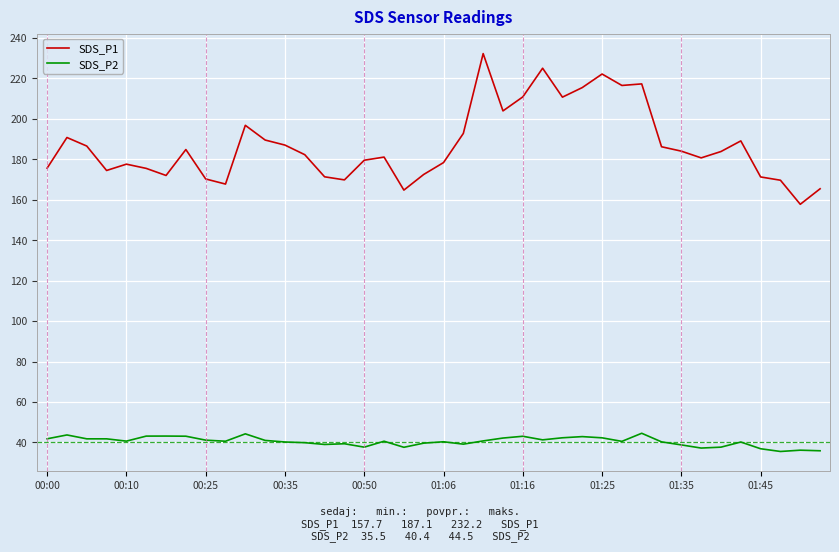

True or false: SDS_P2 and SDS_P1 cross at least once.

False